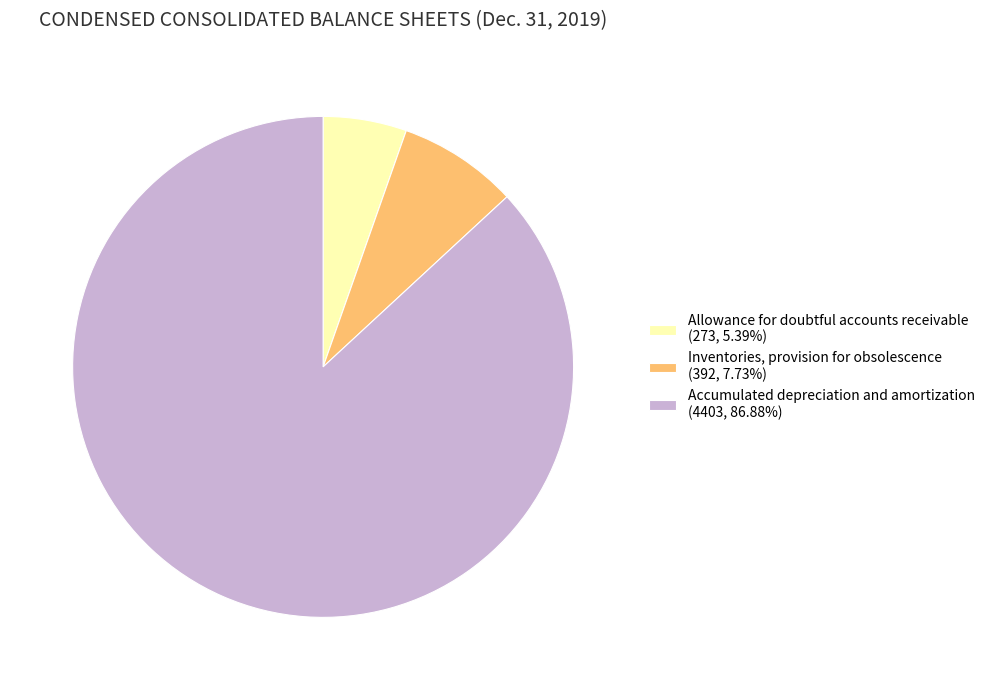

Combined, do Accumulated depreciation and amortization (4403, 86.88%) and Allowance for doubtful accounts receivable (273, 5.39%) account for over 50%?

Yes